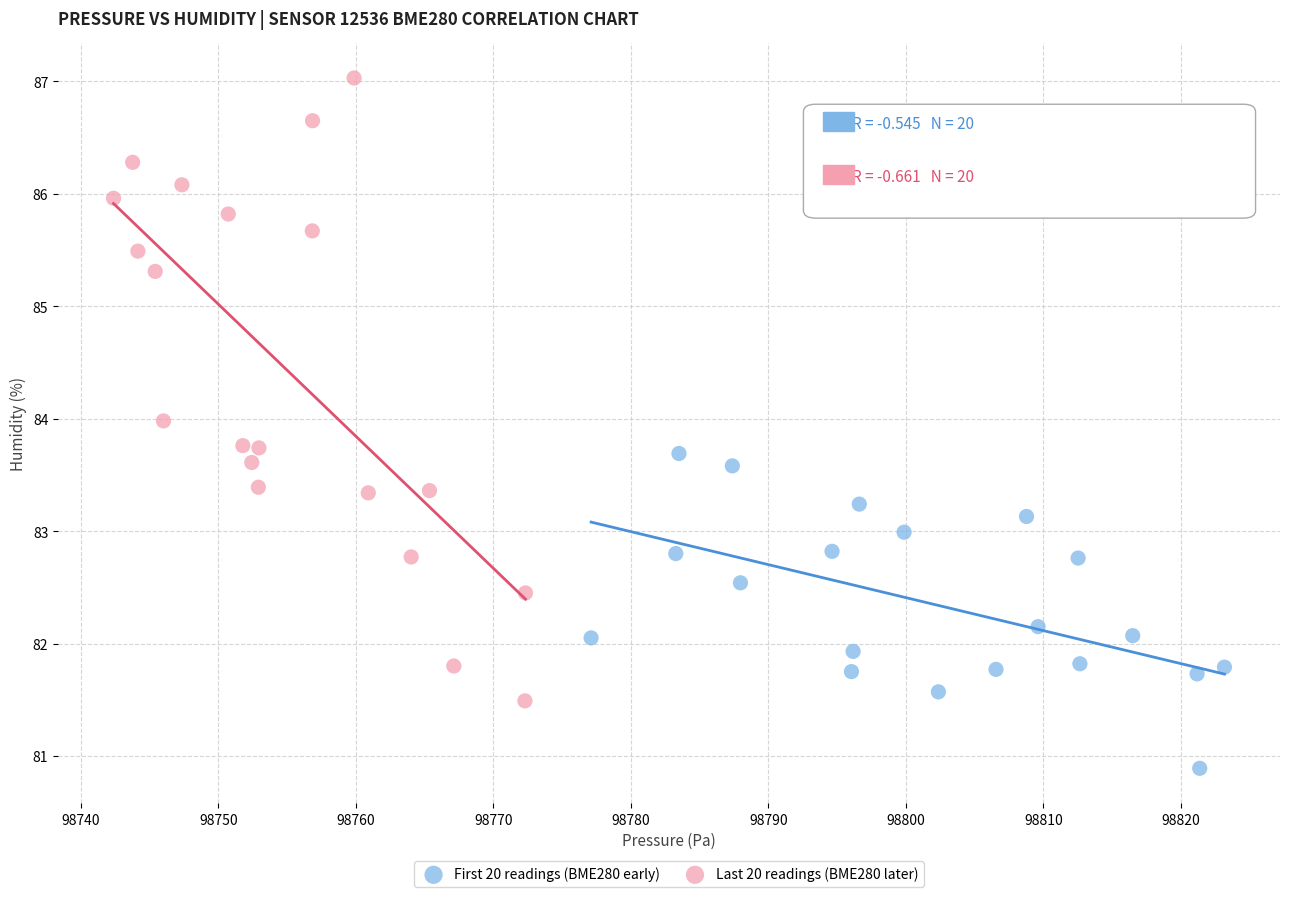

Which series has the largest Y range (max minus min)?

Last 20 readings (BME280 later)